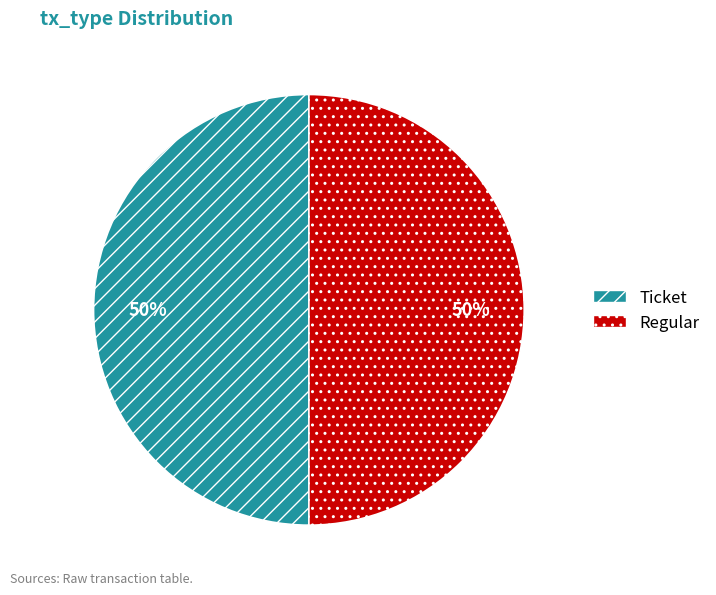

To the nearest percent, what is the combined percentage of Ticket and Regular?

100%